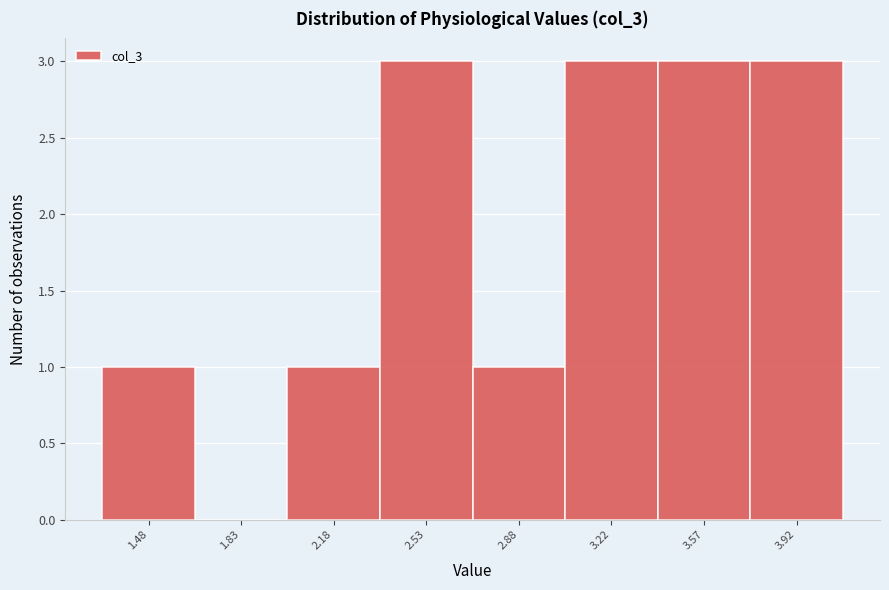

Reading left to right, transcribe all the data shown in this chart.

1.48=1	1.83=0	2.18=1	2.53=3	2.88=1	3.22=3	3.57=3	3.92=3